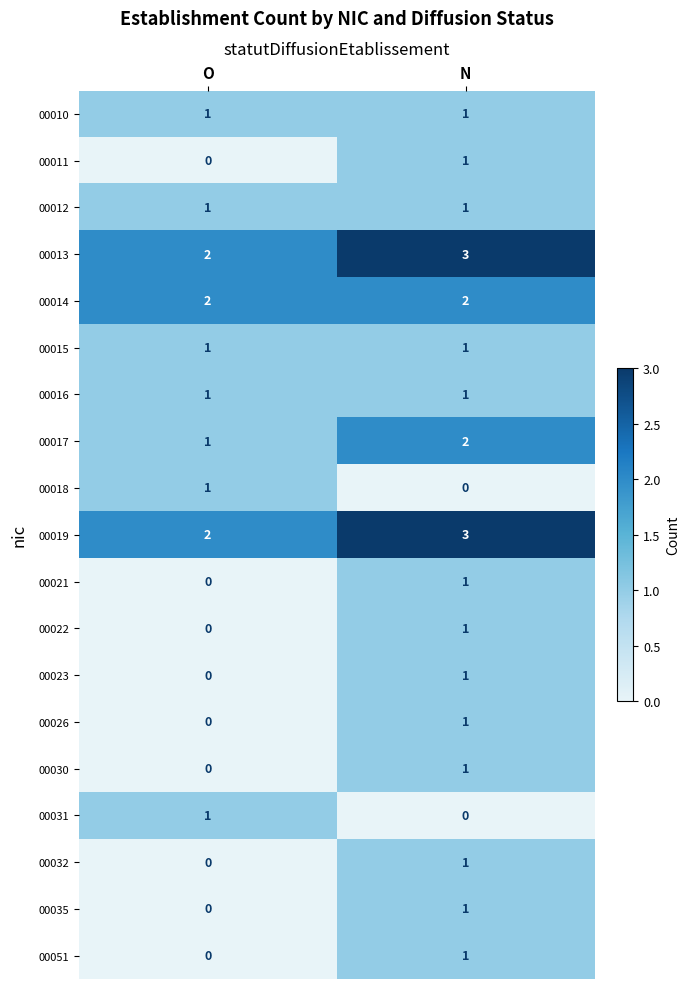

Which category has the highest value in the 00031 series?

O